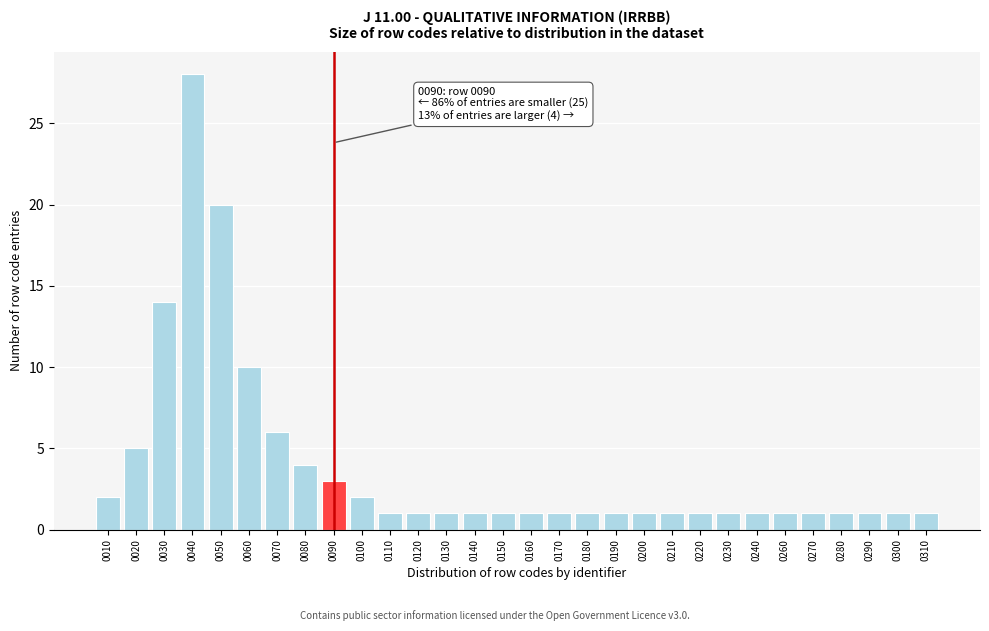

Reading left to right, what are all the values shown in this chart?

0010=2	0020=5	0030=14	0040=28	0050=20	0060=10	0070=6	0080=4	0090=3	0100=2	0110=1	0120=1	0130=1	0140=1	0150=1	0160=1	0170=1	0180=1	0190=1	0200=1	0210=1	0220=1	0230=1	0240=1	0260=1	0270=1	0280=1	0290=1	0300=1	0310=1